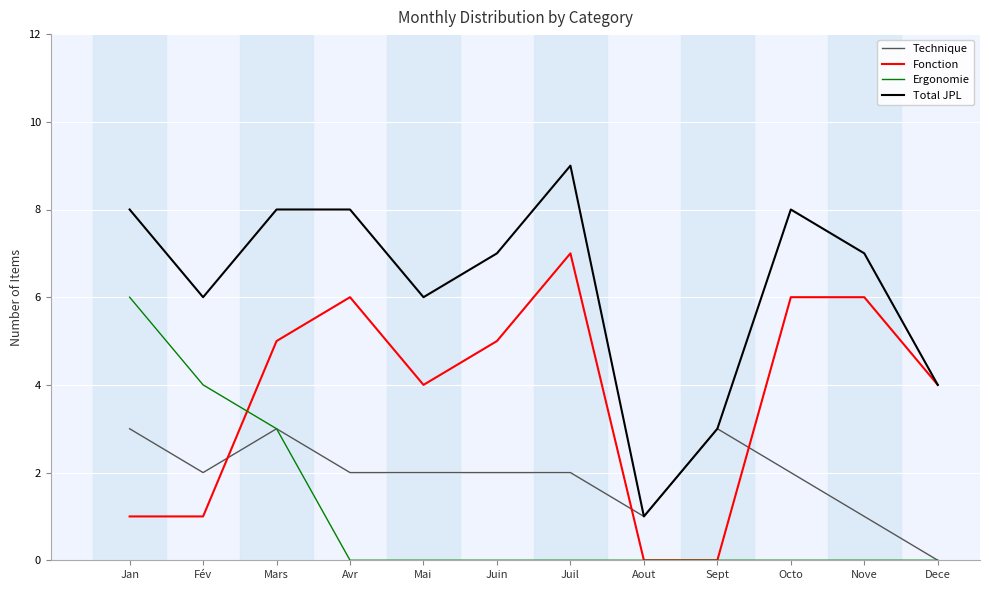

True or false: Fonction and Technique cross at least once.

True